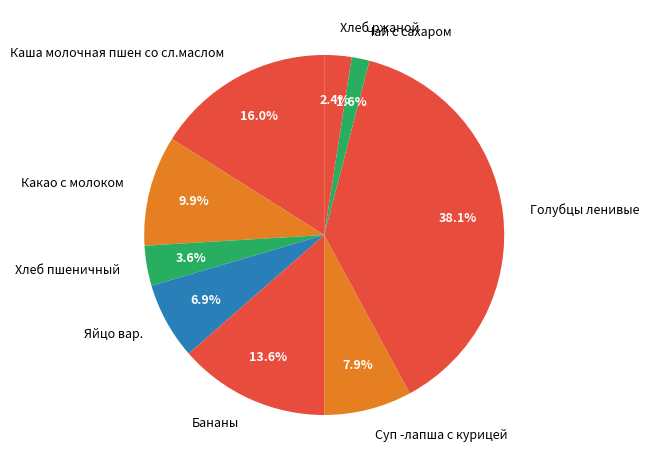

Which has a higher value, Бананы or Хлеб пшеничный?

Бананы